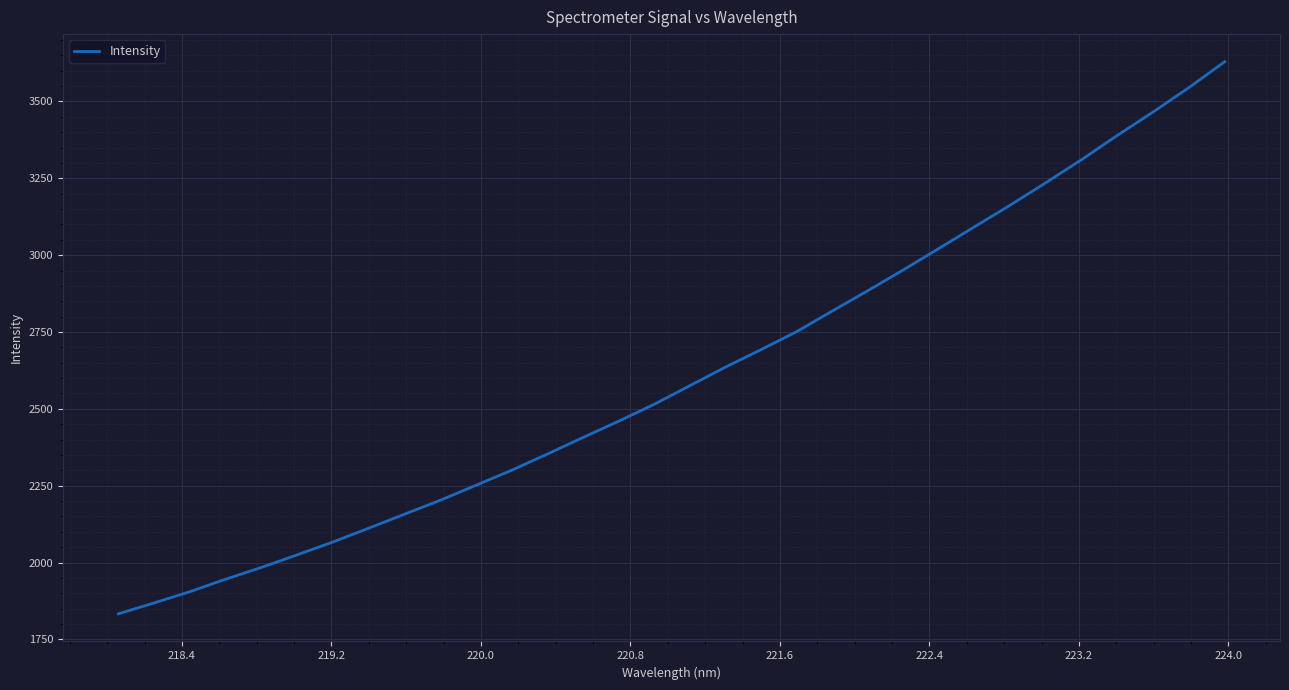

What is the maximum value shown in the chart?

3629.3